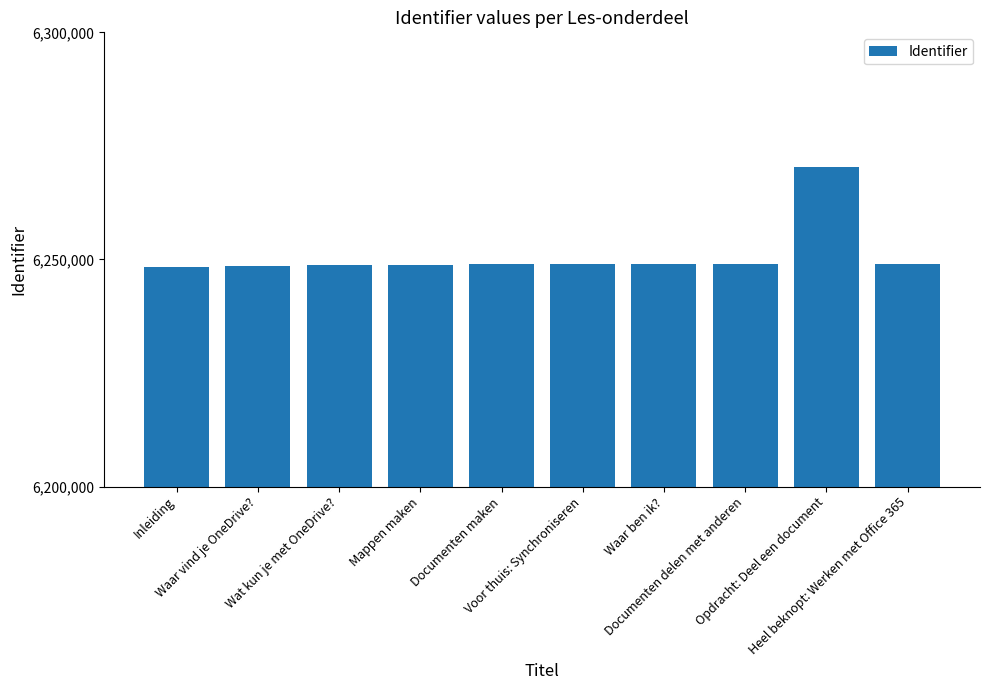

Which label corresponds to the largest value in the chart?

Opdracht: Deel een document